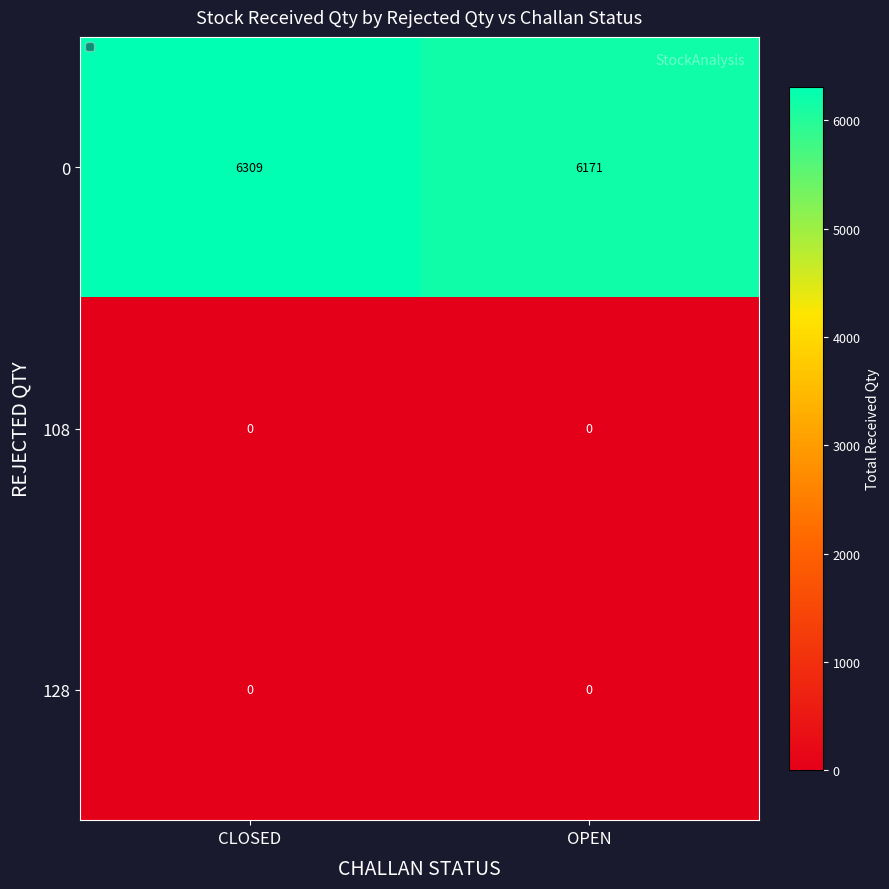

Between CLOSED and OPEN, which series saw the biggest shift?

0